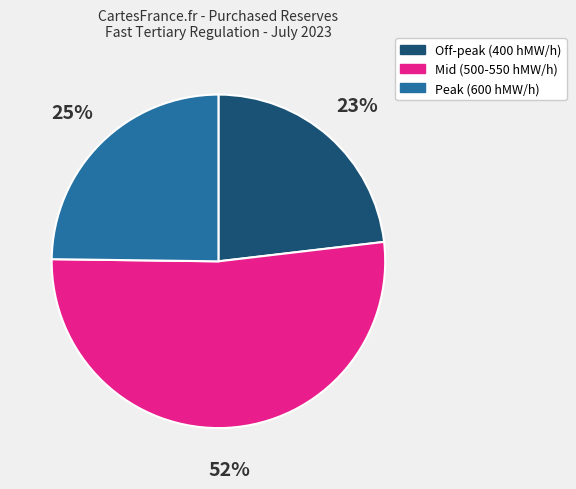

How many segments does this pie chart have?

3